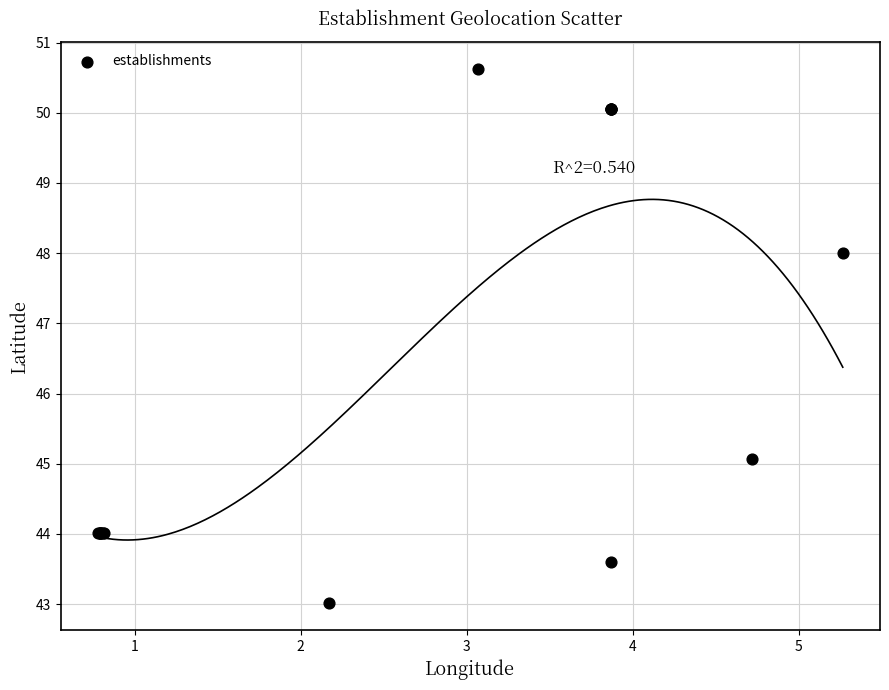

What Y value in the scatter plot is closest to 46?

45.1